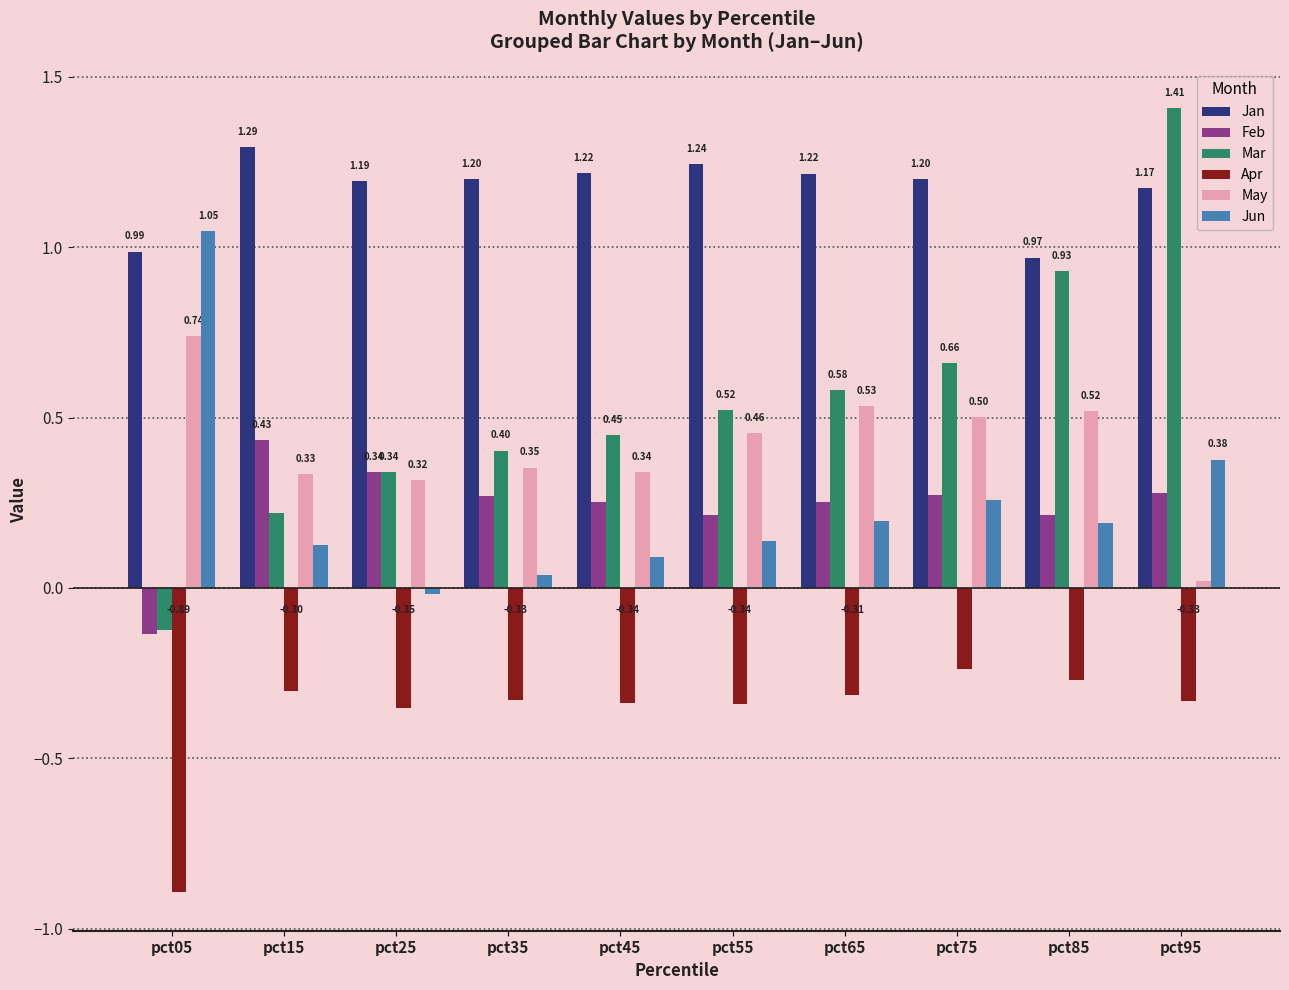

What are all the series names shown in the legend?

Jan, Feb, Mar, Apr, May, Jun